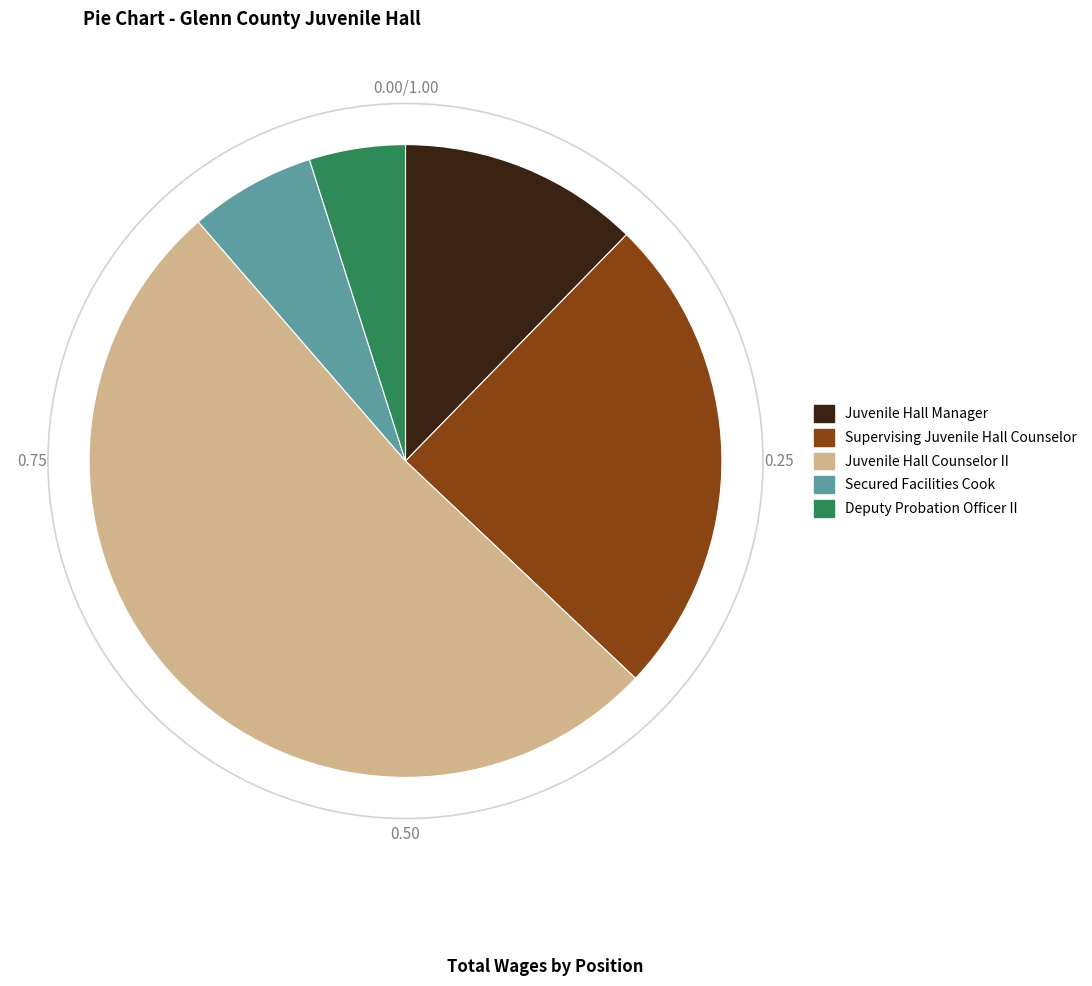

Is Secured Facilities Cook the majority of the pie?

No